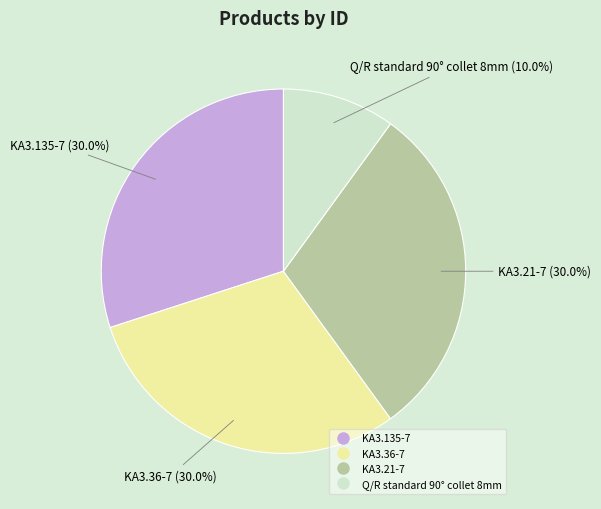

How many segments does this pie chart have?

4